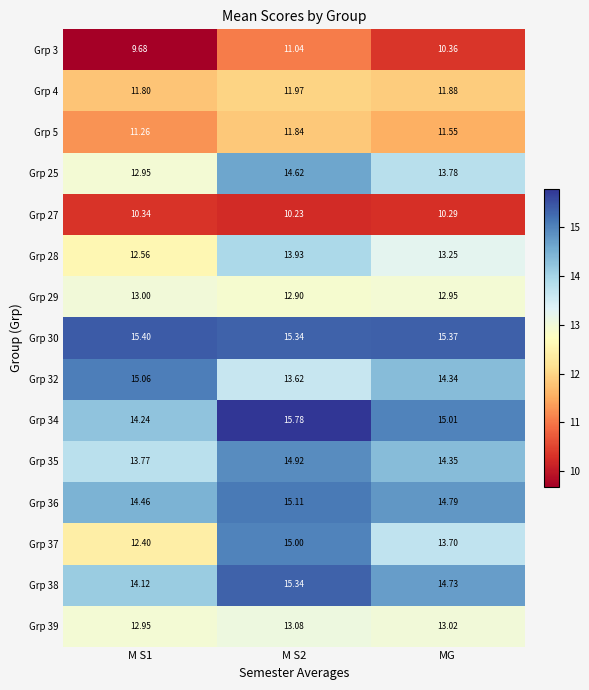

Is the value of Grp 5 at M S1 greater than the value of Grp 25 at M S2?

No